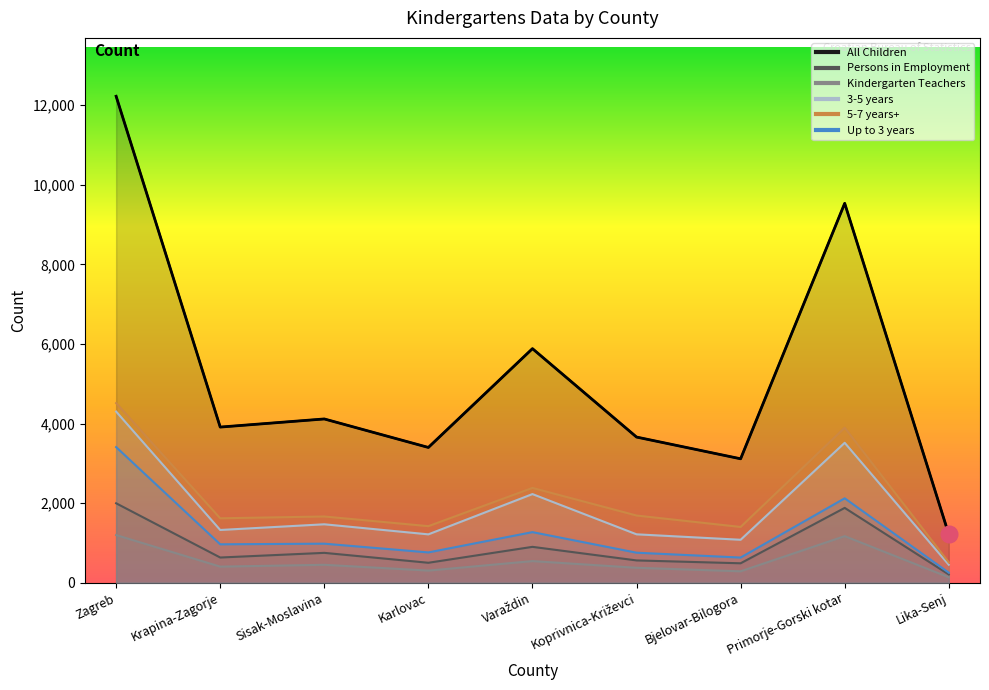

What is the difference between the highest and lowest values at Zagreb?

11027